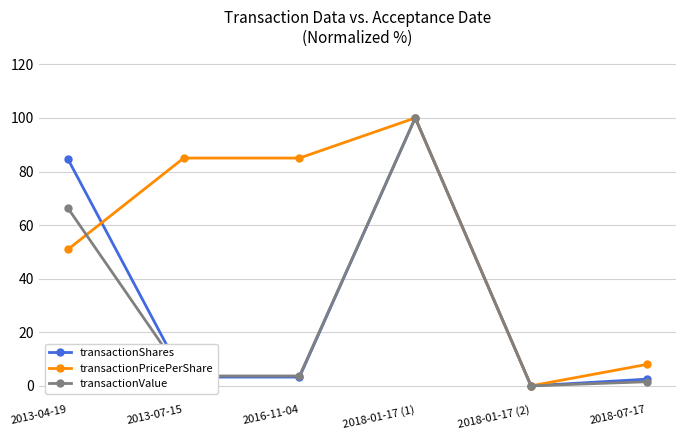

Reading left to right, transcribe all the data shown in this chart.

transactionShares: 84.6	3.3	3.3	100.0	0.0	2.5
transactionPricePerShare: 50.9	85.0	85.0	100.0	0.0	8.0
transactionValue: 66.3	3.7	3.7	100.0	0.0	1.5